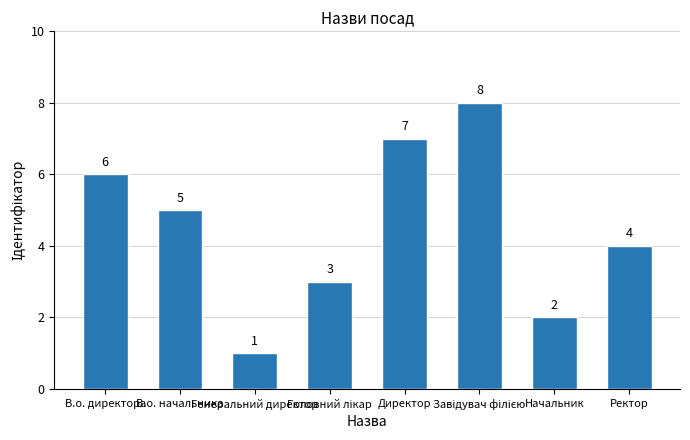

How many values are between 3 and 7?

5